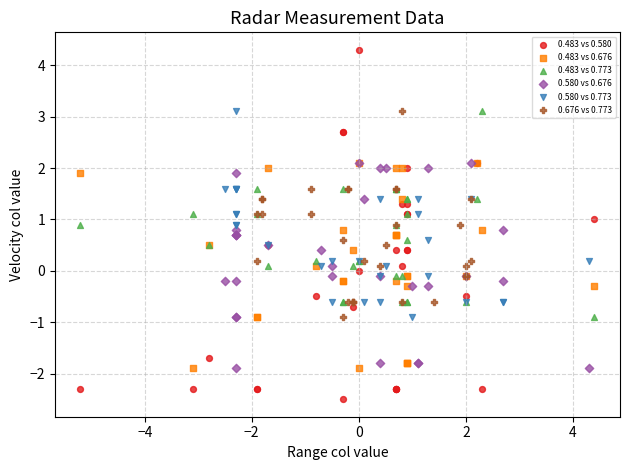

Which series reaches the minimum Y coordinate?

0.483 vs 0.580